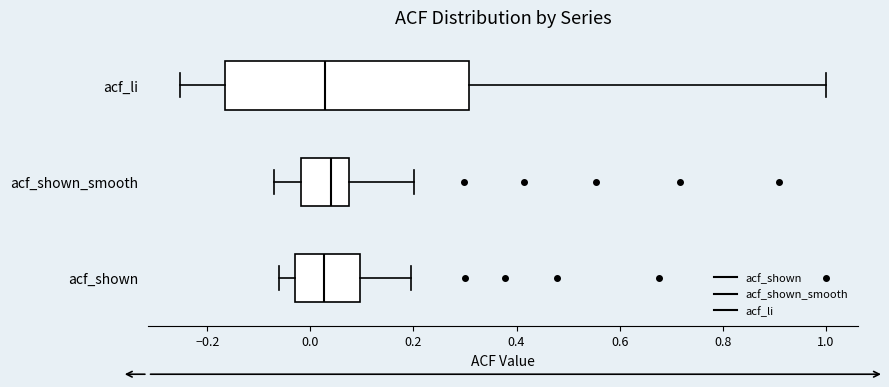

Reading bottom to top, read every box against the x-axis: the position of its median line, the range the box covers, and the ends of its whiskers. The values are not printed on the chart, so give them approximately, as read against the axis.

acf_shown: median 0.02, box -0.04 to 0.10, whiskers -0.06 to 0.20
acf_shown_smooth: median 0.04, box -0.02 to 0.08, whiskers -0.06 to 0.20
acf_li: median 0.02, box -0.16 to 0.30, whiskers -0.26 to 1.00